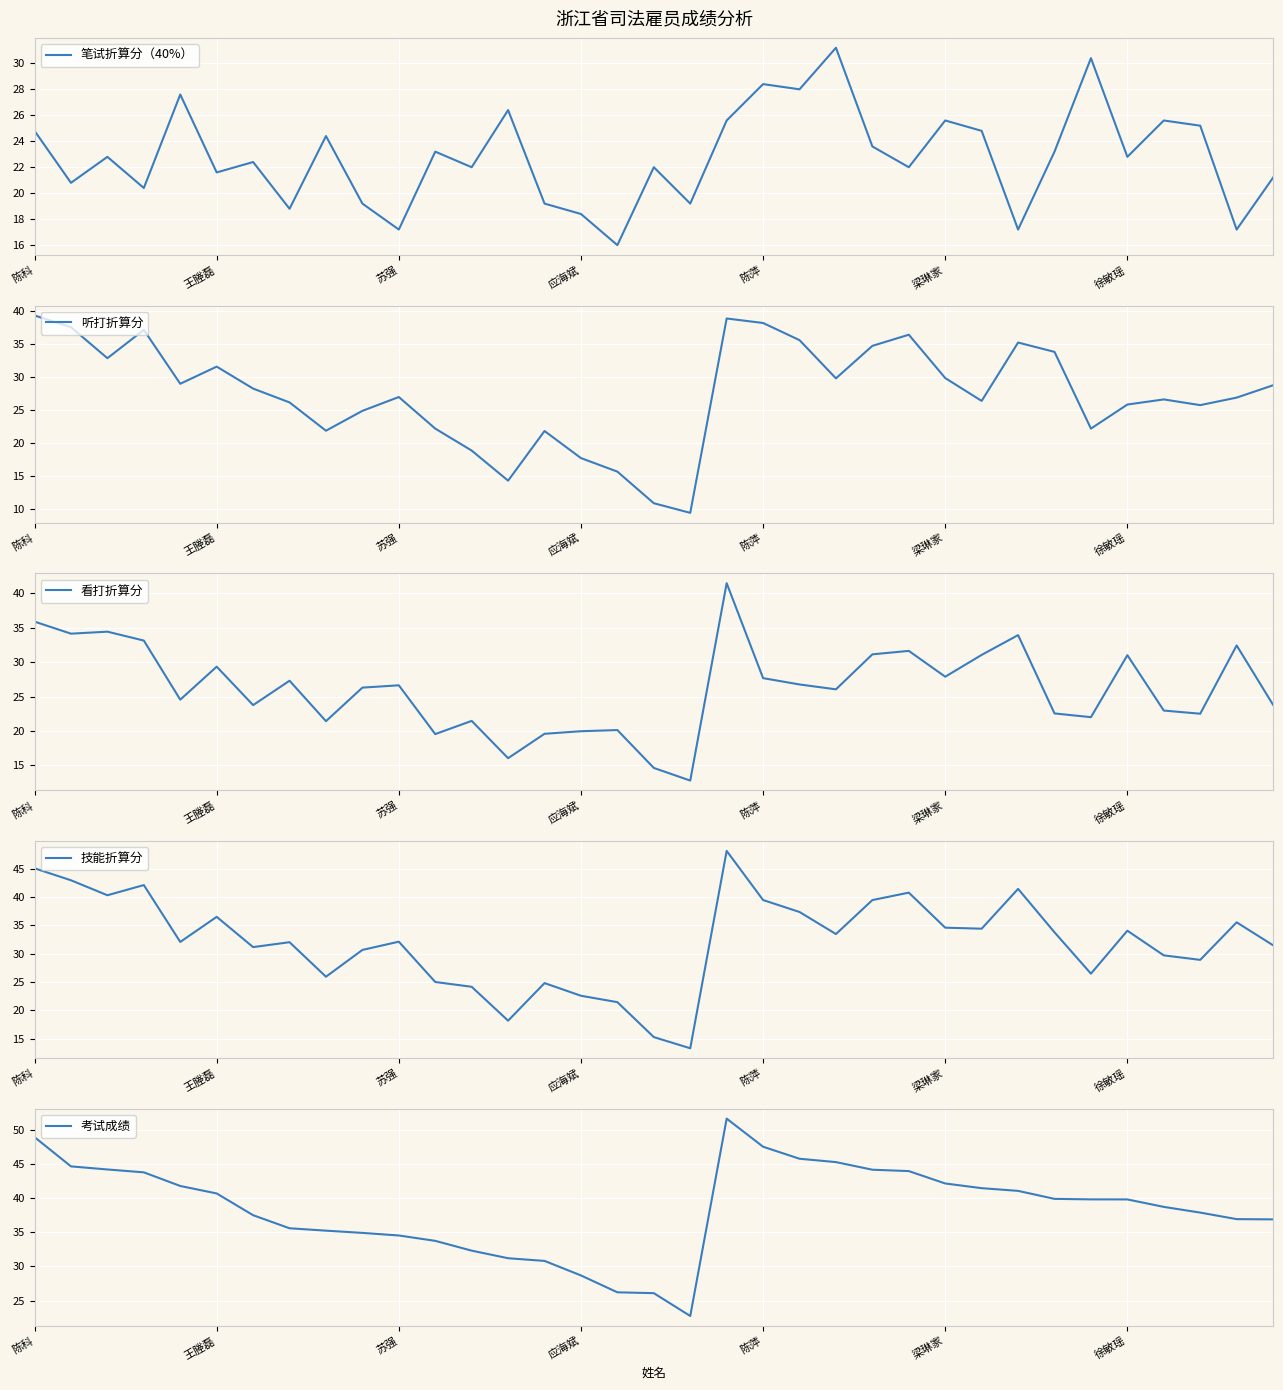

List the labels in order of 笔试折算分（40%） value, smallest first.

16, 10, 27, 33, 15, 7, 9, 14, 18, 应海斌, 王塍磊, 34, 梁琳家, 12, 17, 24, 徐敏瑶, 苏强, 30, 11, 28, 23, 8, 陈科, 26, 32, 19, 25, 31, 13, 陈萍, 21, 20, 29, 22